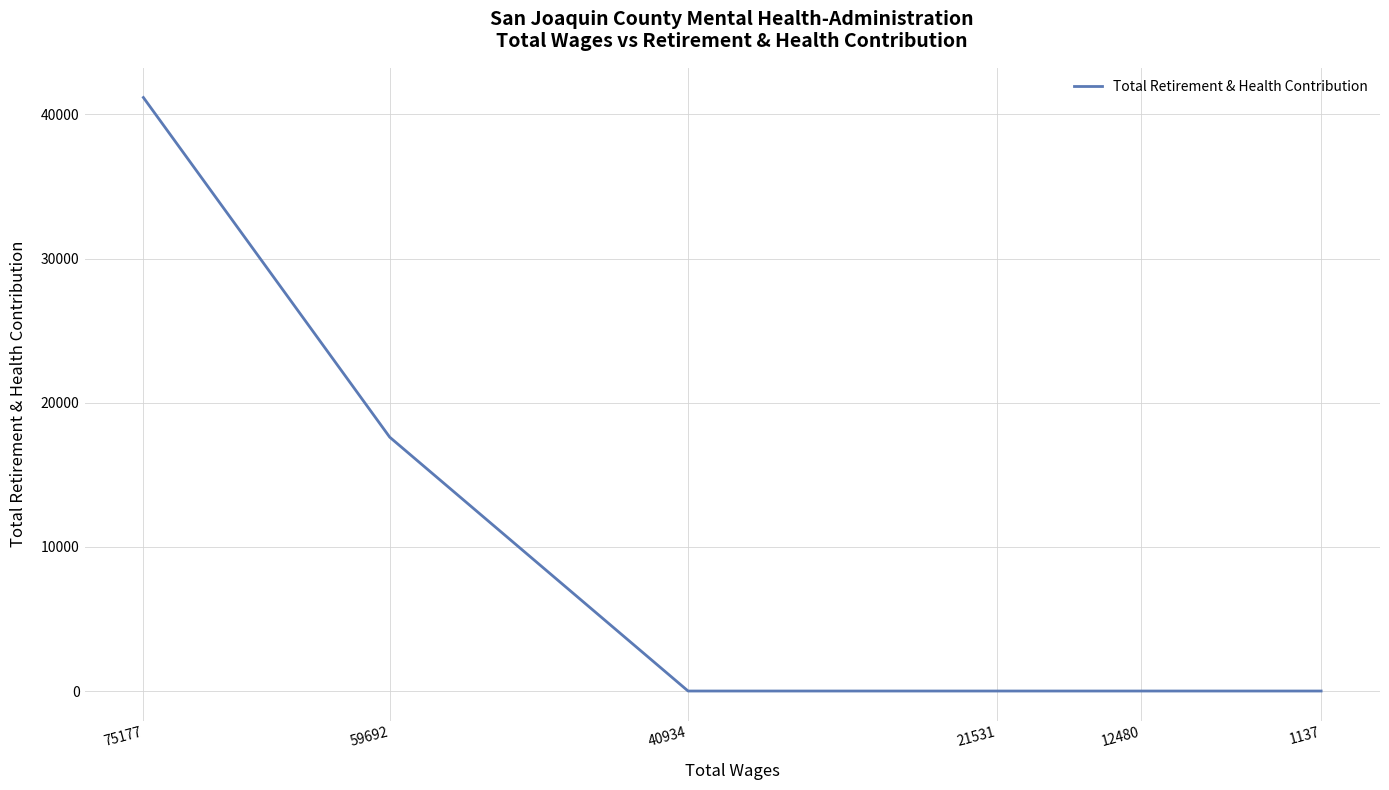

Reading right to left, list all the values displayed in this chart.

0	0	0	0	17611	41171